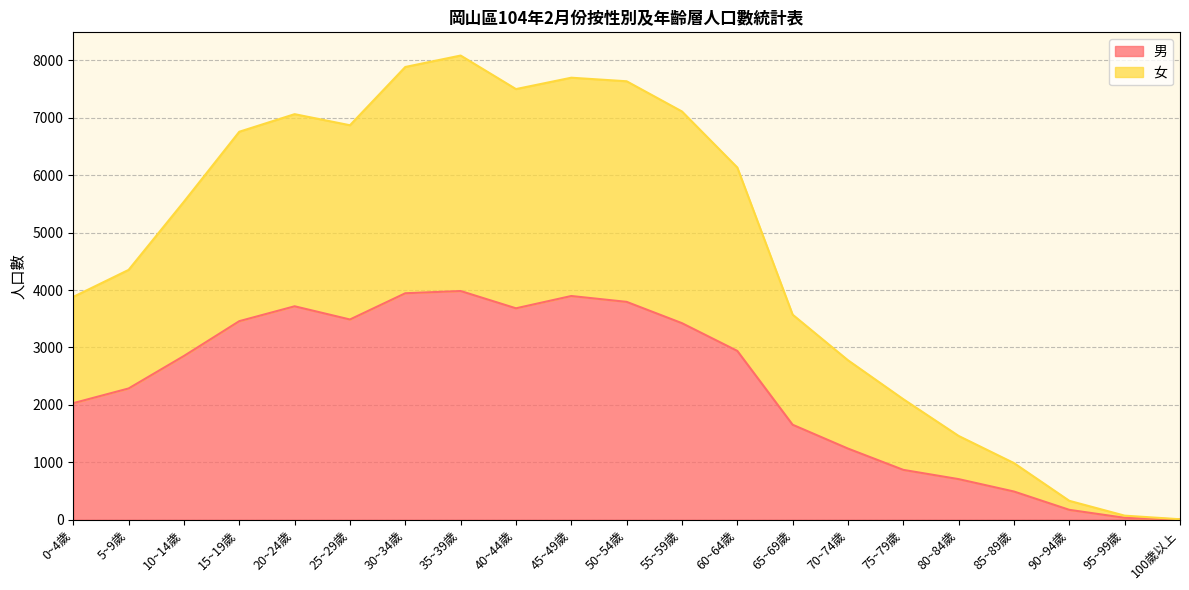

List the series in order of their overall mean, highest first.

女, 男